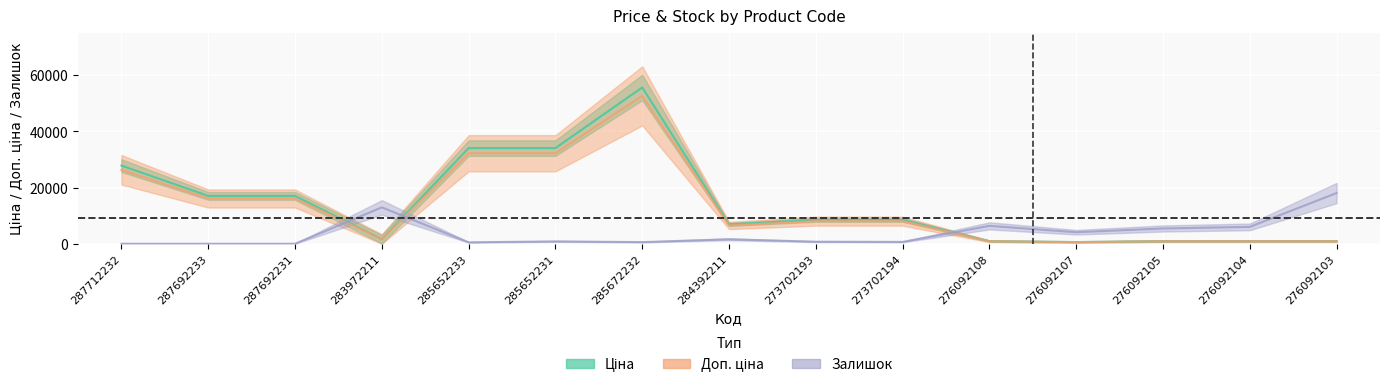

The Залишок series shows 1583.1 at 284392211. True or false?

True